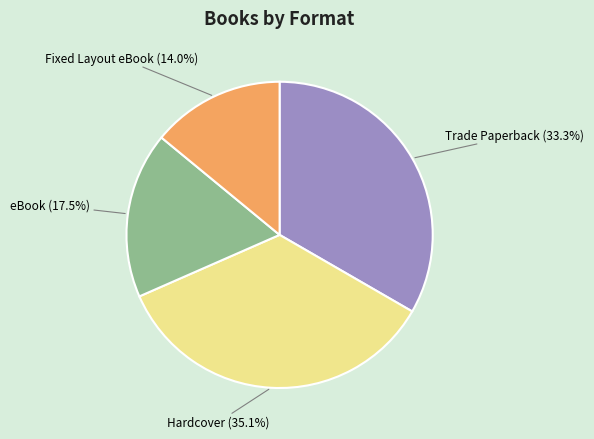

Does any single category account for the majority?

No